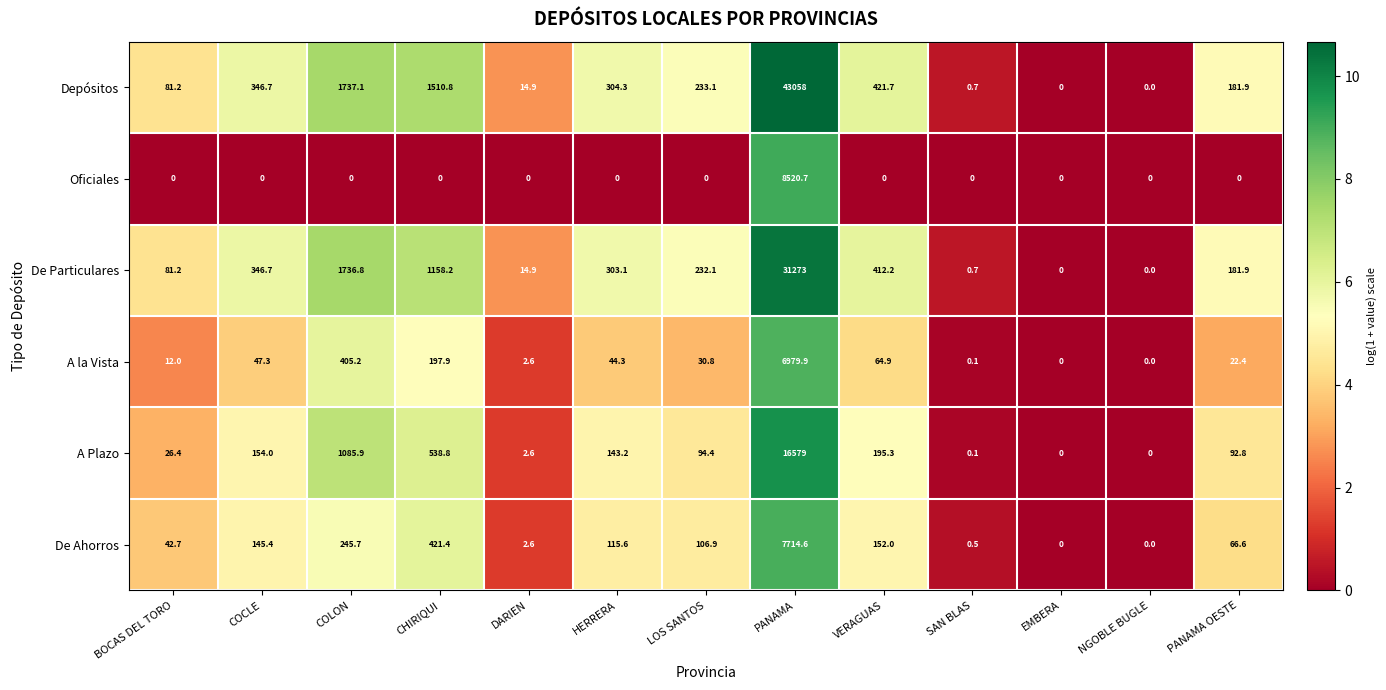

What is the sum of all Depósitos values?

47890.4